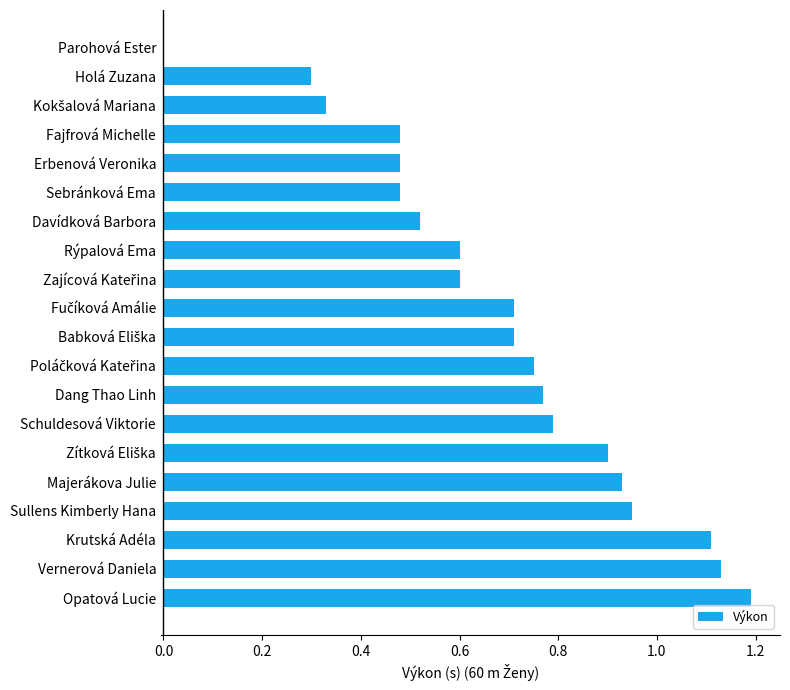

Is it true that the value at Parohová Ester is 0.0?

True